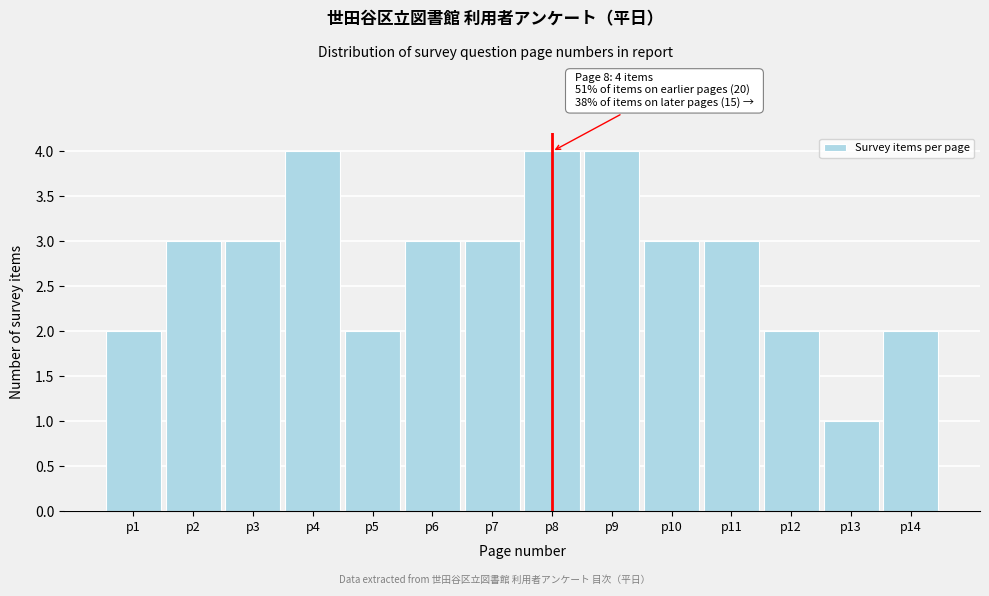

Reading left to right, list all the values displayed in this chart.

p1=2	p2=3	p3=3	p4=4	p5=2	p6=3	p7=3	p8=4	p9=4	p10=3	p11=3	p12=2	p13=1	p14=2